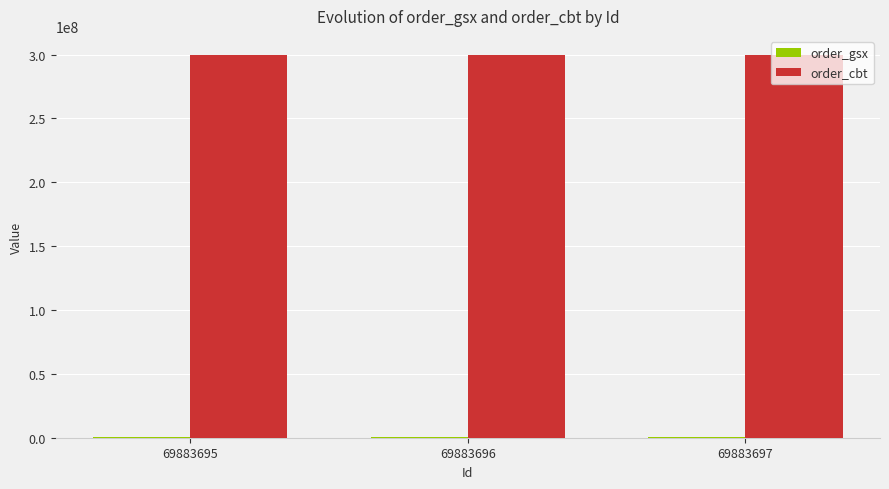

Are the bars horizontal?

No